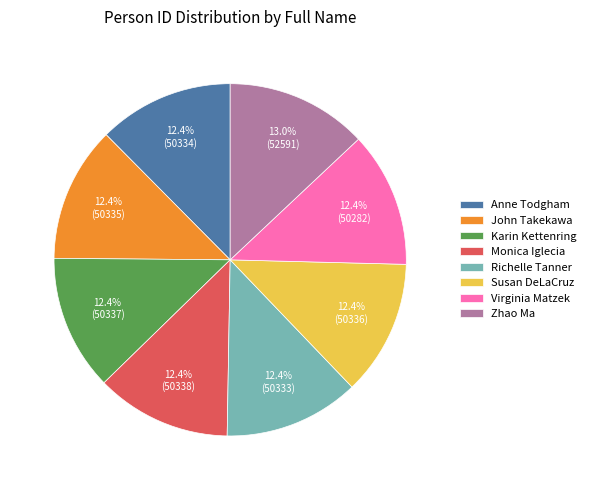

To the nearest percent, what is the difference between the largest and smallest slice percentages?

1%